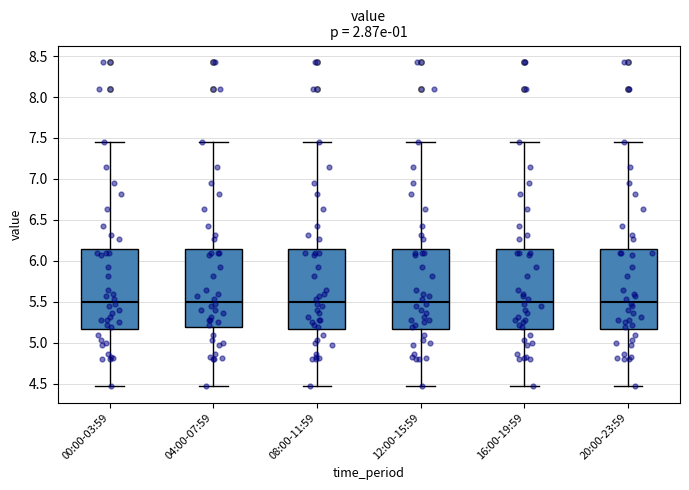

Reading left to right, transcribe this box plot: for each box, give where its median line is, the range the box spans, and where its two whiskers end, as read against the y-axis. The values are not printed on the chart, so give them approximately, as read against the axis.

00:00-03:59: median 5.50, box 5.20 to 6.15, whiskers 4.45 to 7.45
04:00-07:59: median 5.50, box 5.20 to 6.15, whiskers 4.45 to 7.45
08:00-11:59: median 5.50, box 5.20 to 6.15, whiskers 4.45 to 7.45
12:00-15:59: median 5.50, box 5.20 to 6.15, whiskers 4.45 to 7.45
16:00-19:59: median 5.50, box 5.20 to 6.15, whiskers 4.45 to 7.45
20:00-23:59: median 5.50, box 5.20 to 6.15, whiskers 4.45 to 7.45